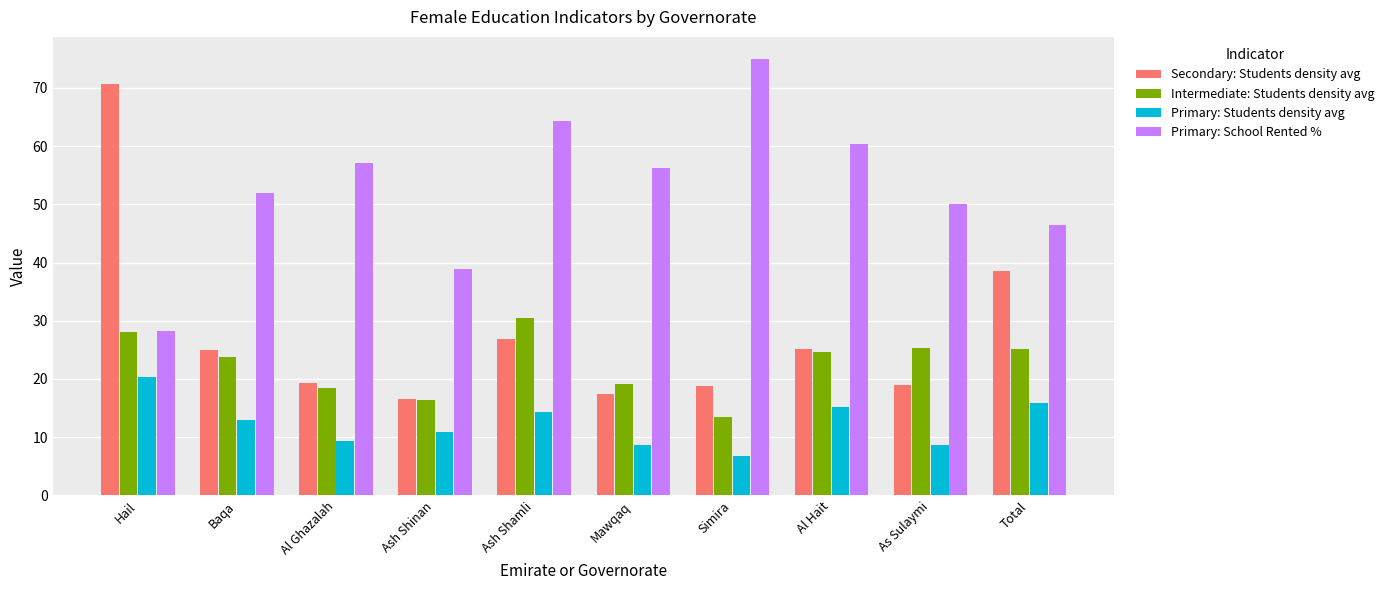

What is the sum of all Intermediate: Students density avg values?

224.7